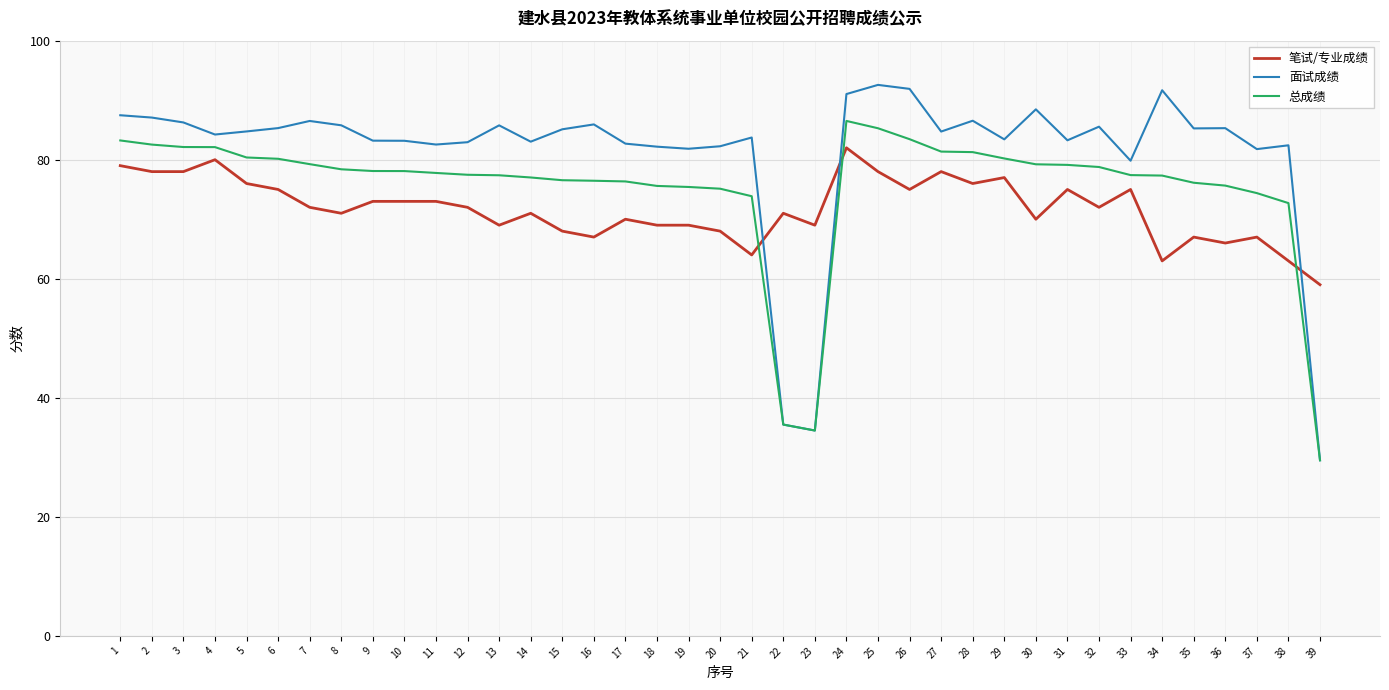

True or false: 总成绩 and 笔试/专业成绩 cross at least once.

True